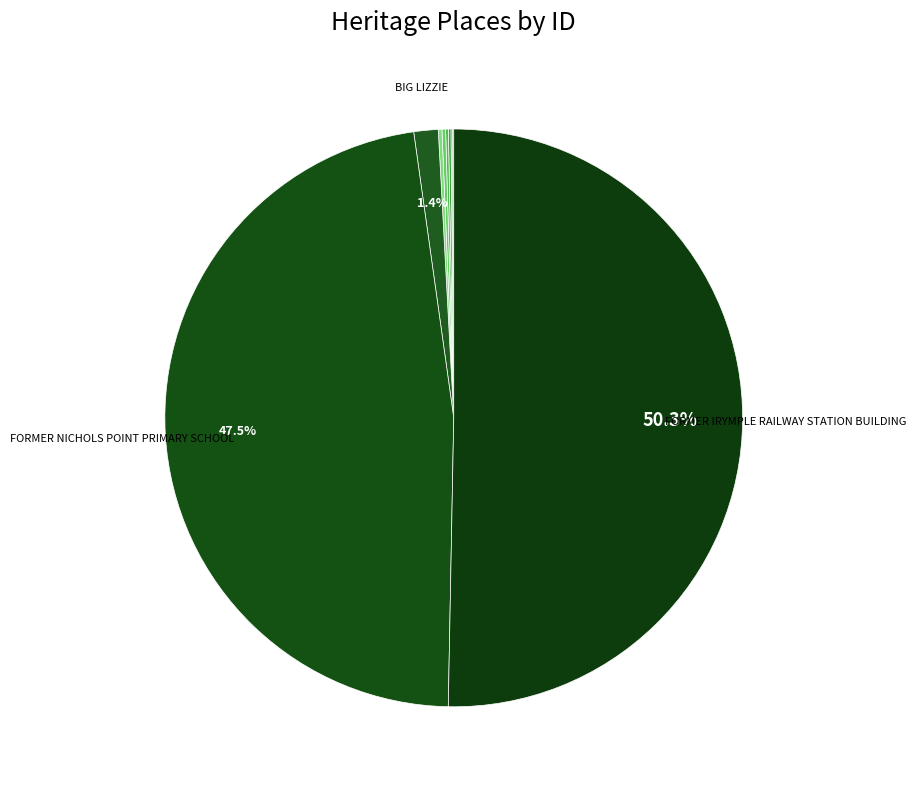

How many segments does this pie chart have?

9